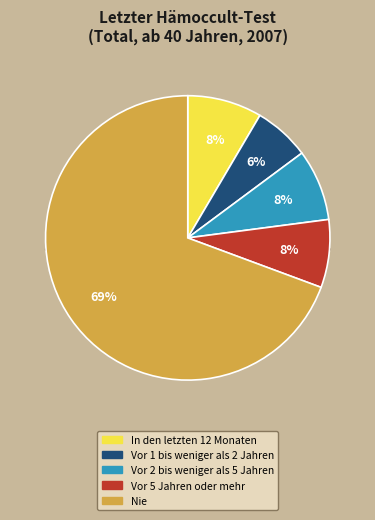

Which slice is the smallest?

Vor 1 bis weniger als 2 Jahren